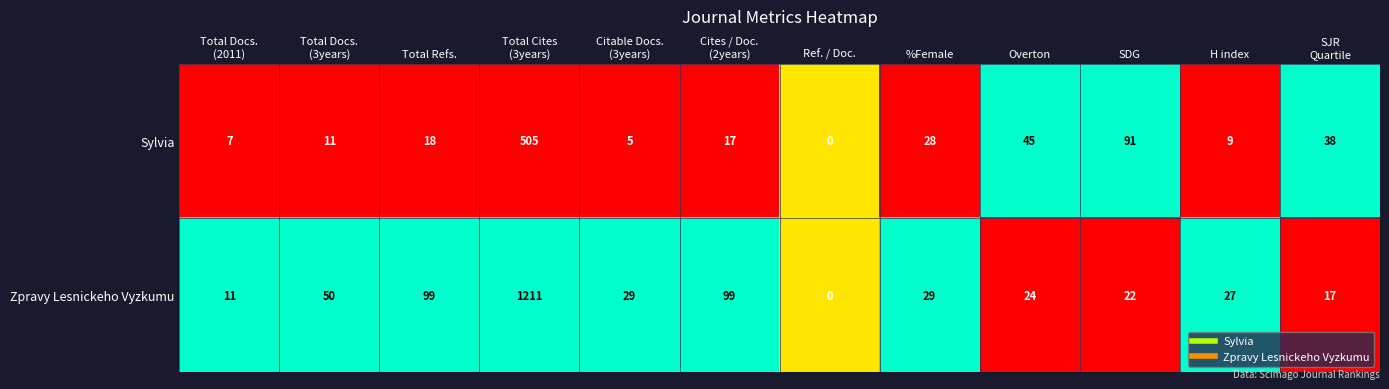

Reading left to right, extract all data points from this chart.

Sylvia: 7	11	18	505	5	17	0	28	45	91	9	38
Zpravy Lesnickeho Vyzkumu: 11	50	99	1211	29	99	0	29	24	22	27	17